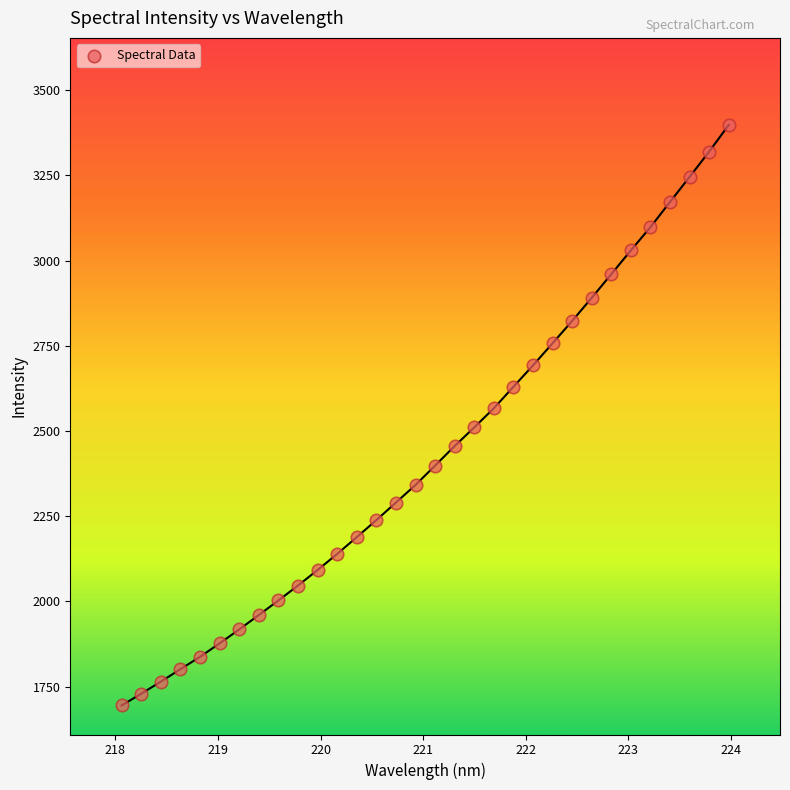

What is the range of X values (max minus min)?

5.9